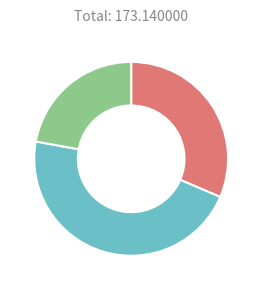

Is there any slice that represents more than half of the pie?

No